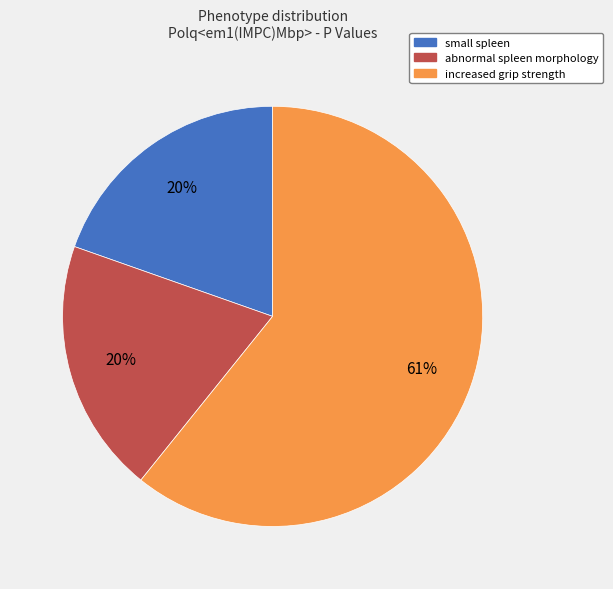

To the nearest percent, what is the average slice percentage?

33%